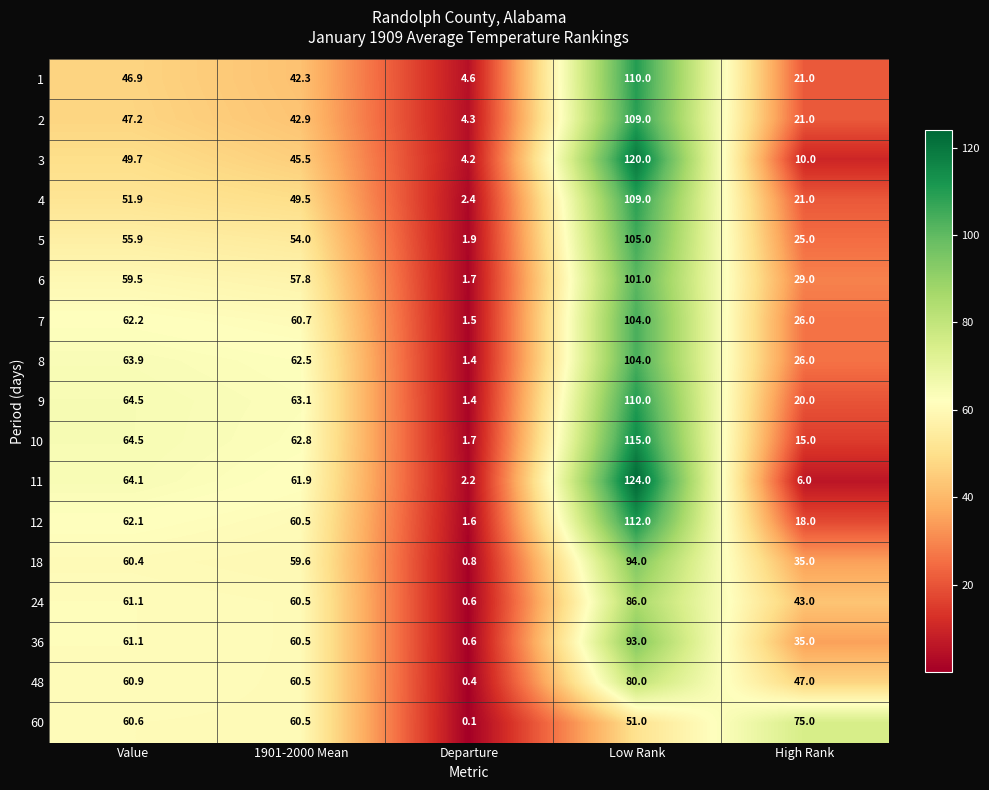

True or false: 4 has a value of 33.4 at High Rank.

False